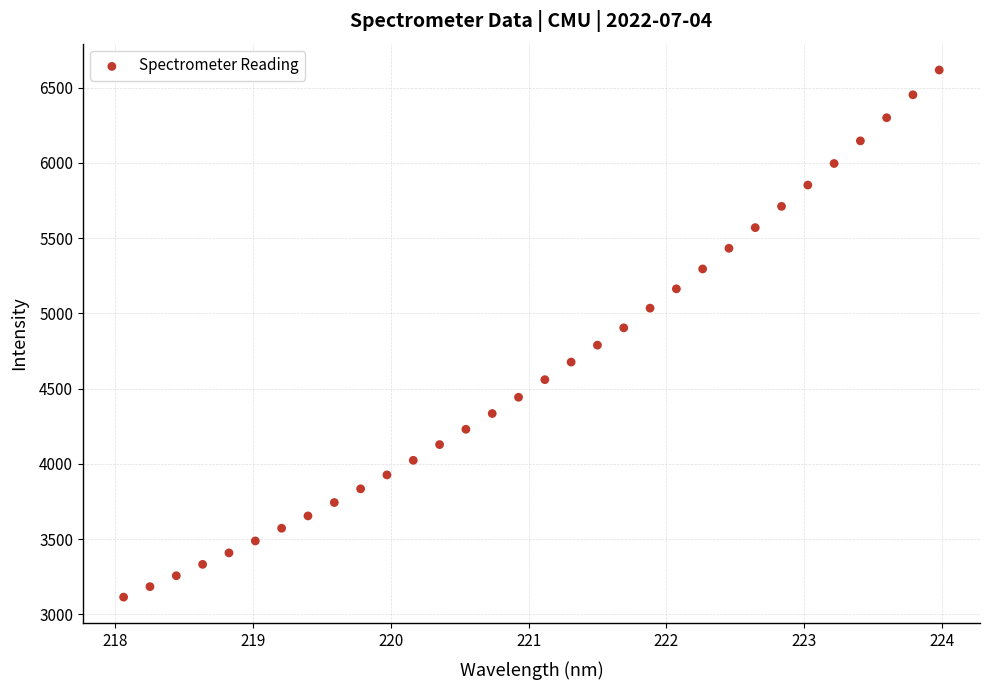

What is the range of X values (max minus min)?

5.9